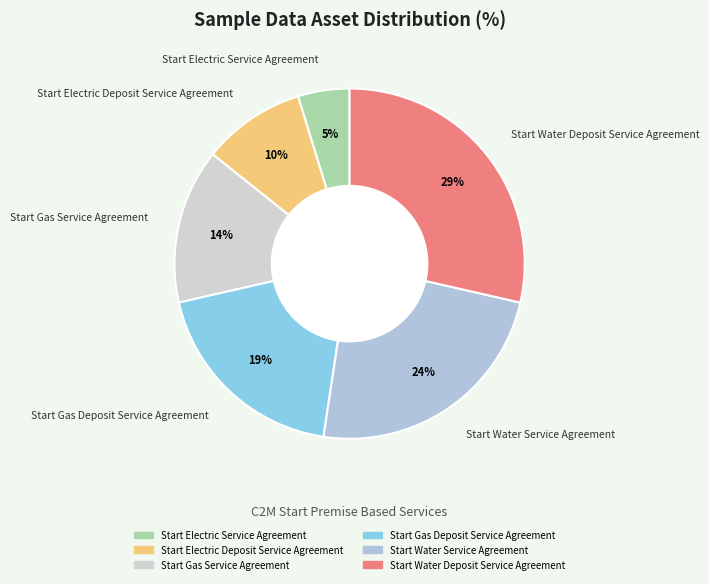

Is the sum of Start Gas Service Agreement and Start Electric Service Agreement greater than half?

No